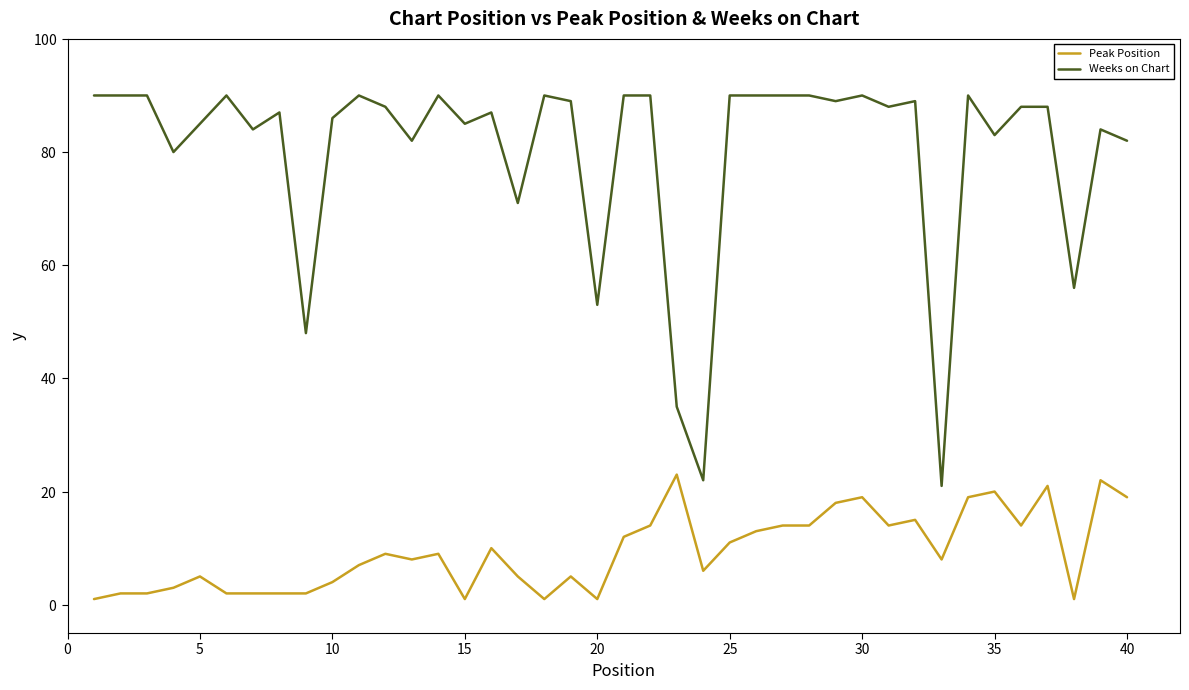

Does the chart have visible grid lines?

No